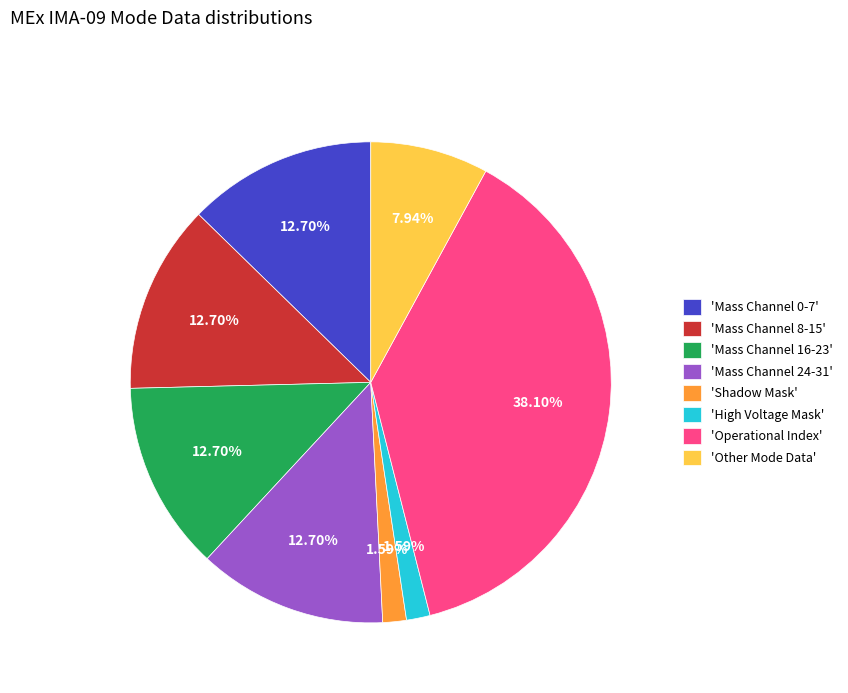

Is there a majority slice in this chart?

No